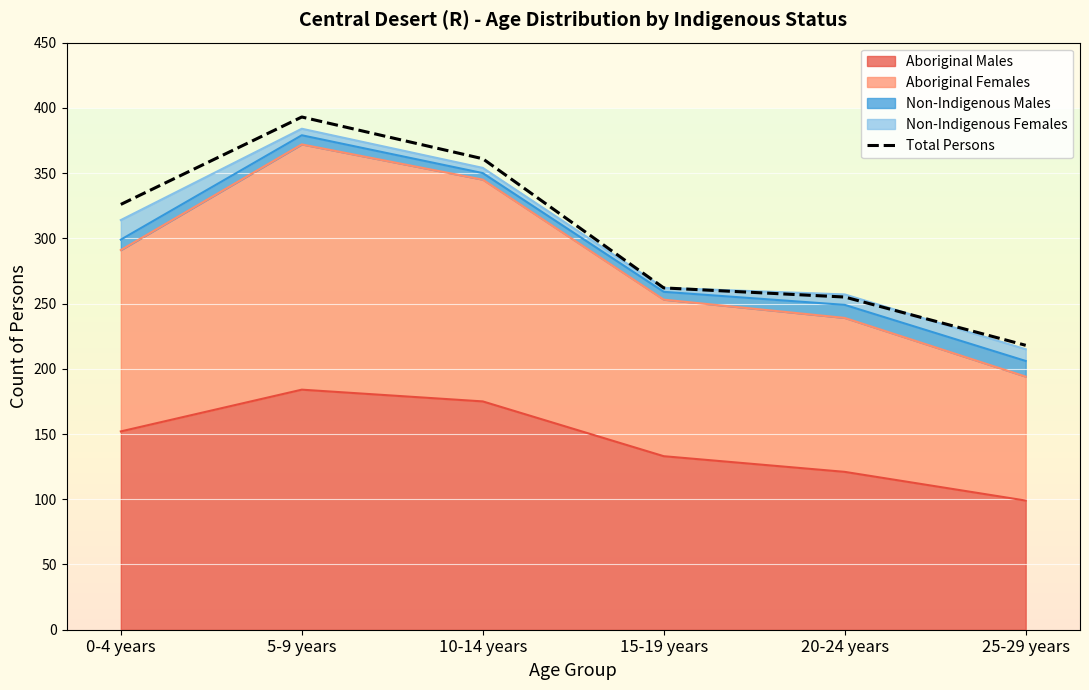

What is the label of the 3rd point from the right?

15-19 years